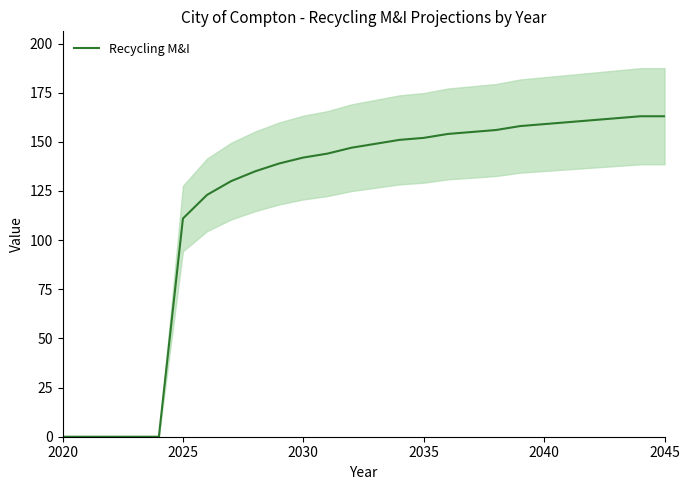

At which category does the chart reach its minimum across all series?

2020